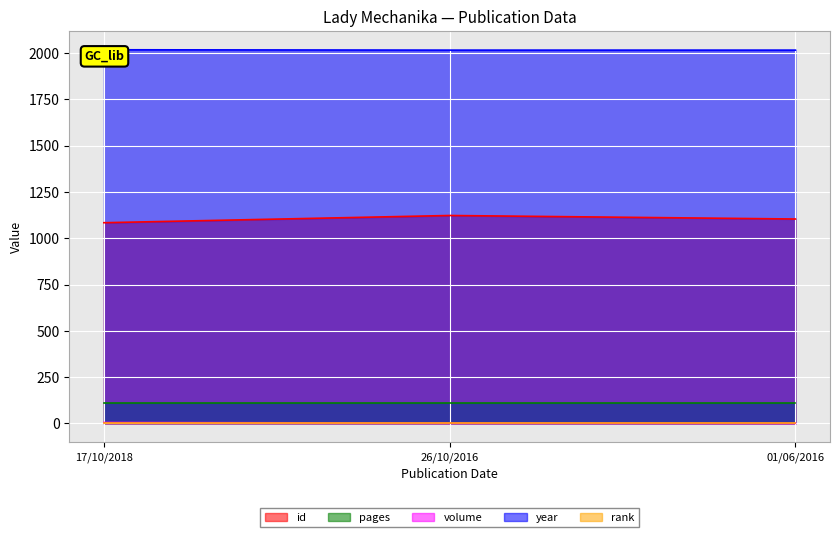

Is it true that pages equals 112 at 26/10/2016?

True